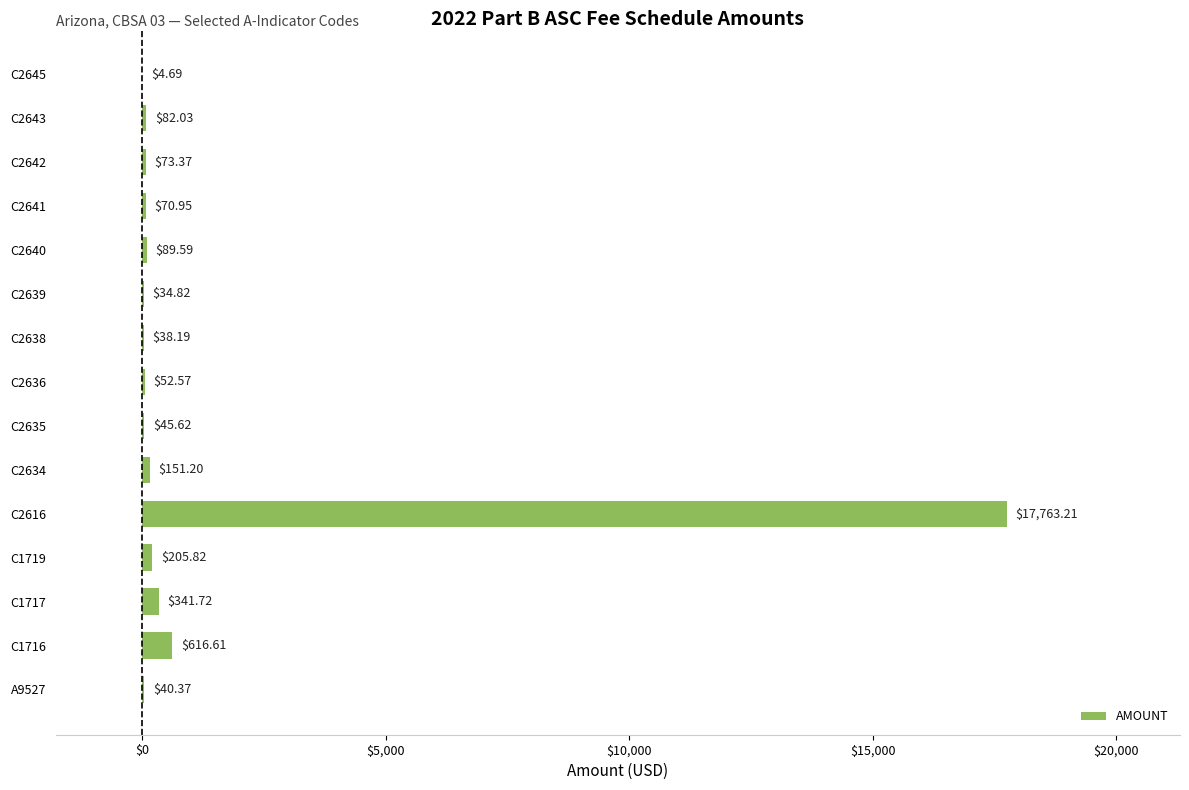

Which category has the highest value across all series?

C2616